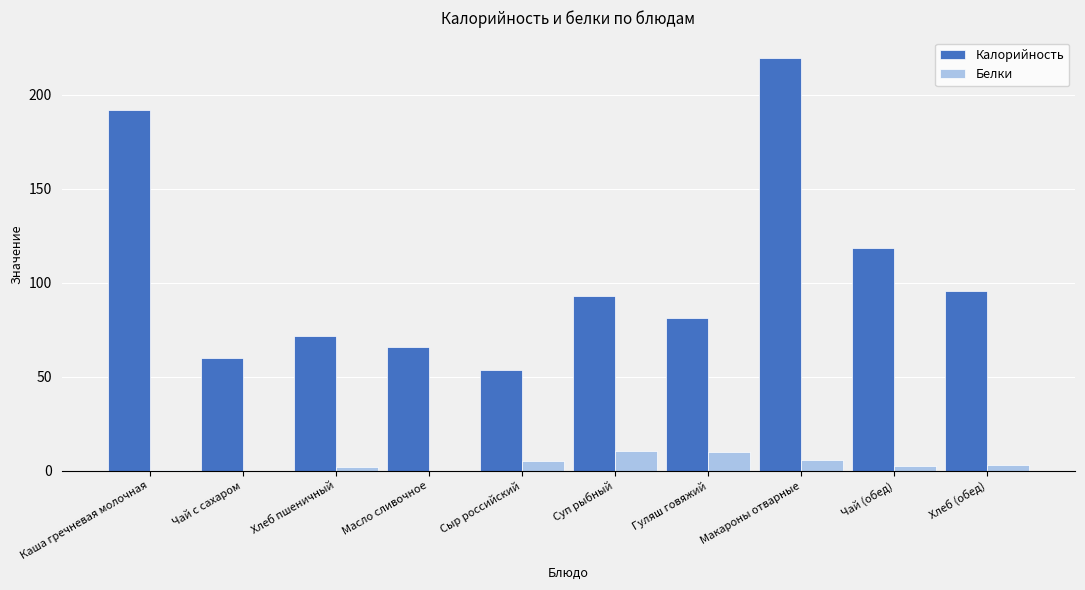

What is the approximate value of Белки at Суп рыбный?

10.6